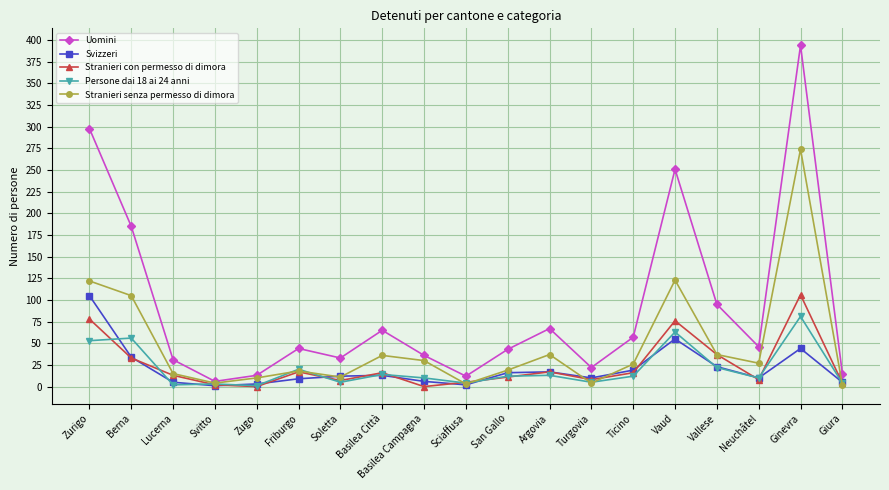

What is the label of the 6th point from the left?

Friburgo